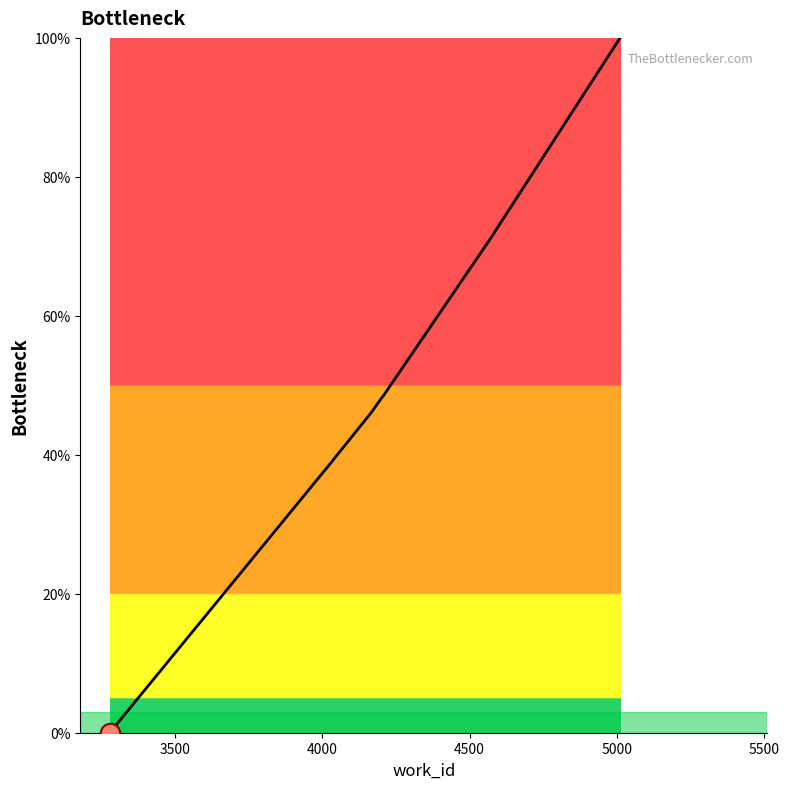

What is the maximum value shown in the chart?

100.0